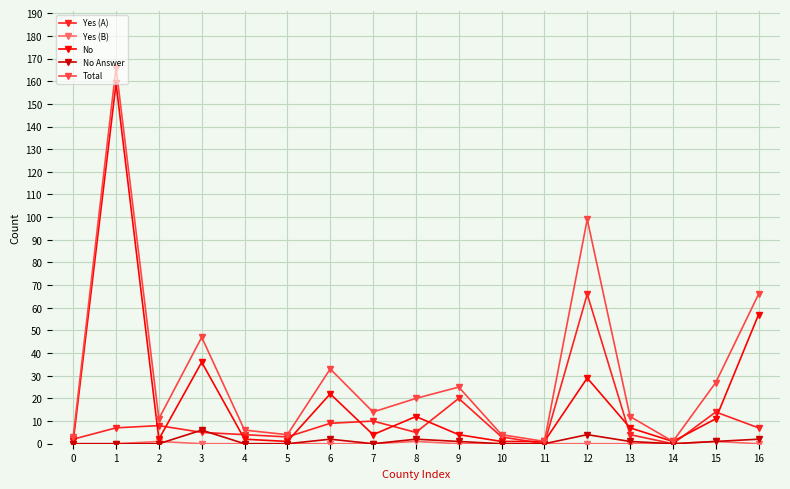

Which series has the largest range (max minus min)?

Total